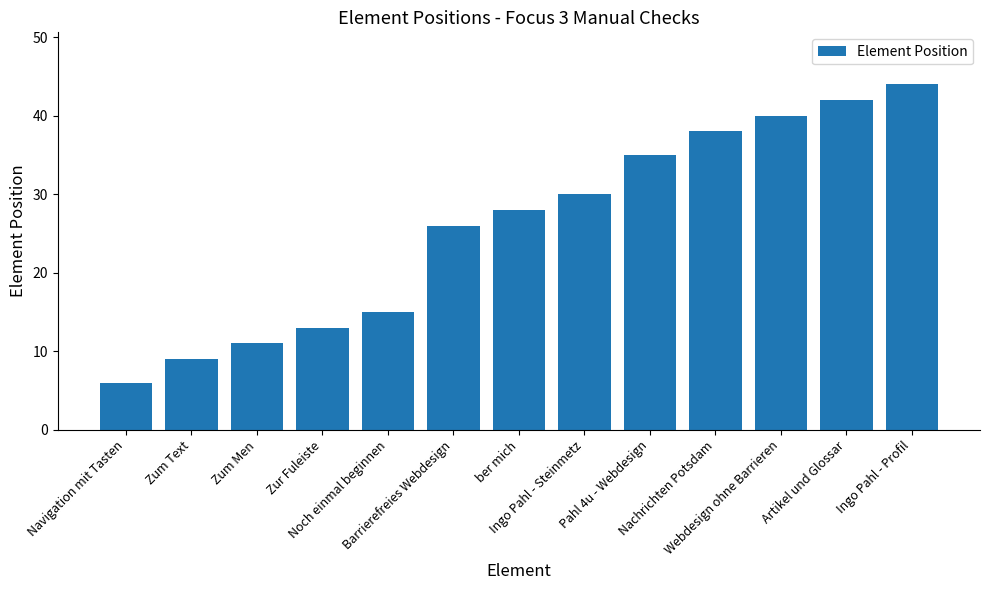

Where is the data nearest to the value 25?

Barrierefreies Webdesign